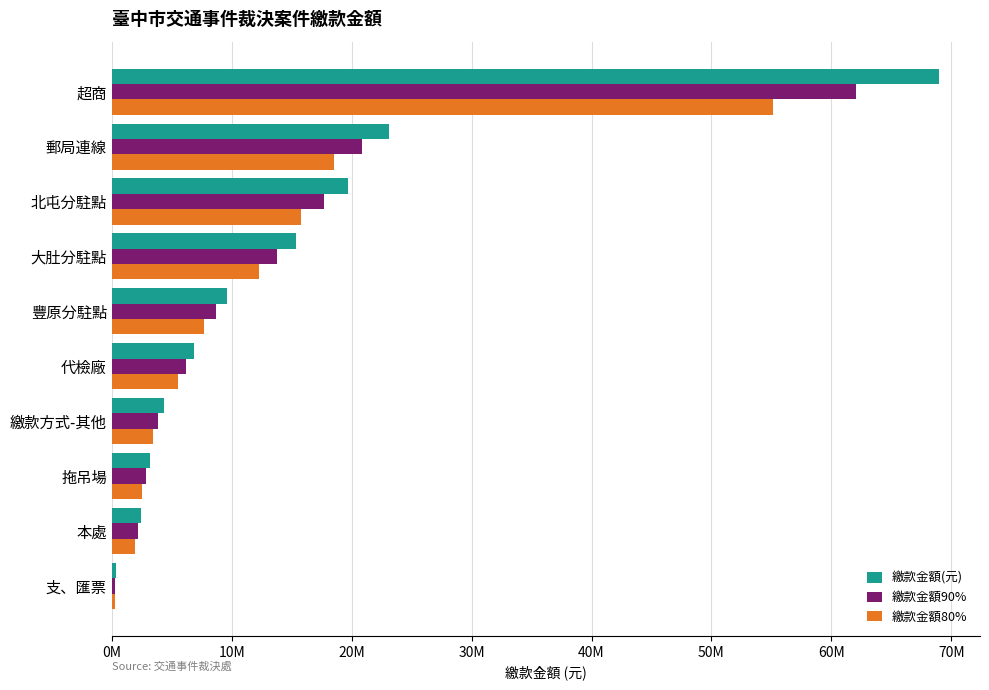

What are all the series names shown in the legend?

繳款金額(元), 繳款金額90%, 繳款金額80%